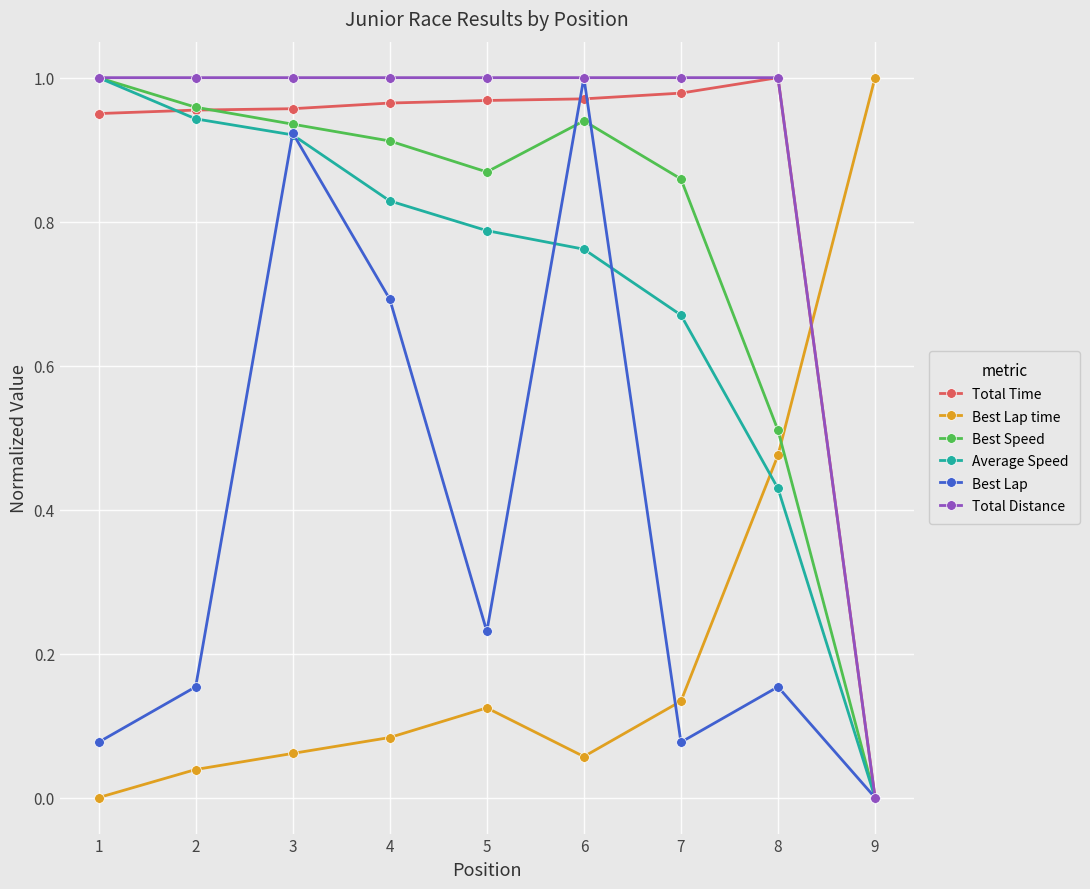

How many times do Total Distance and Best Lap time cross each other?

1